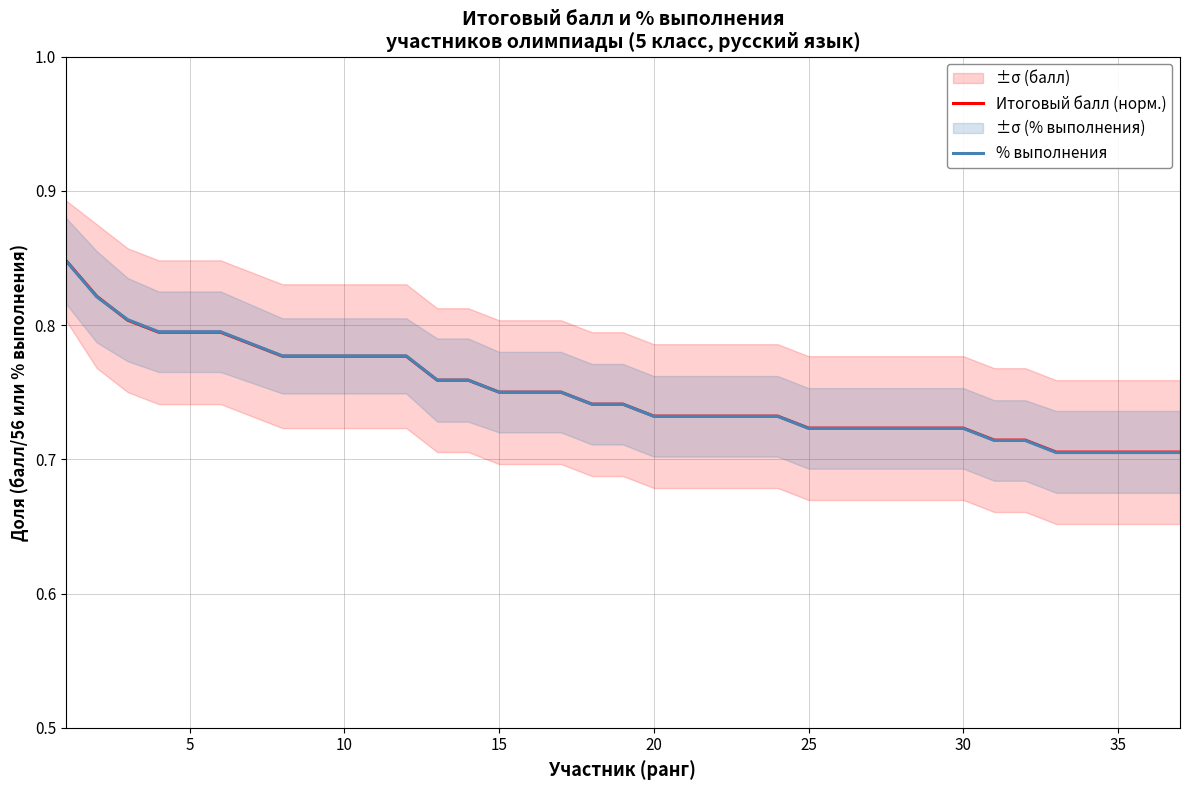

Rank the series by their average value, from lowest to highest.

% выполнения, Итоговый балл (норм.)